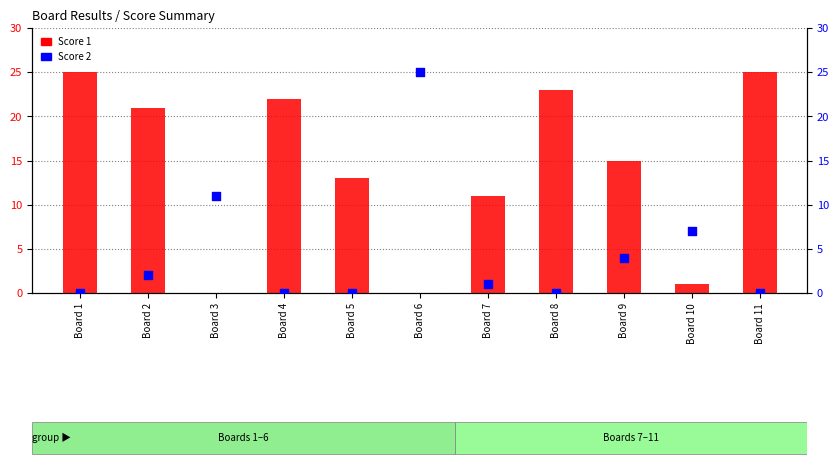

Which series has the largest total across all categories?

Score 1